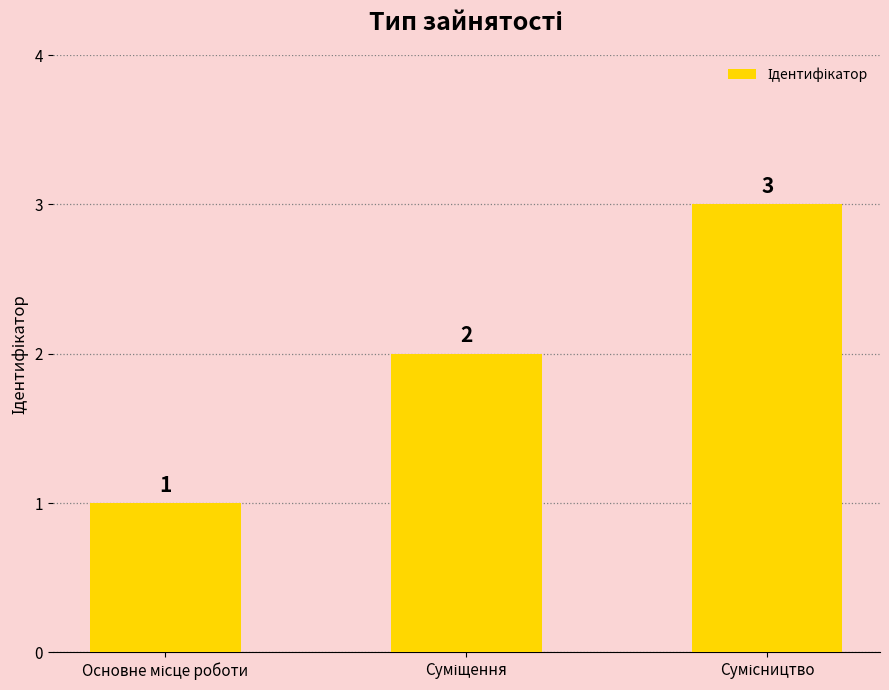

What is the sum of all values?

6